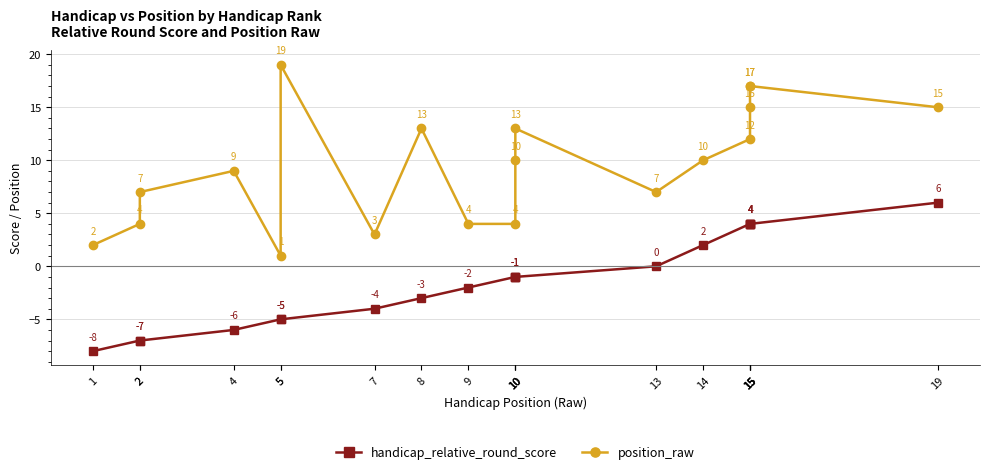

Is it true that position_raw equals 2 at 10?

False